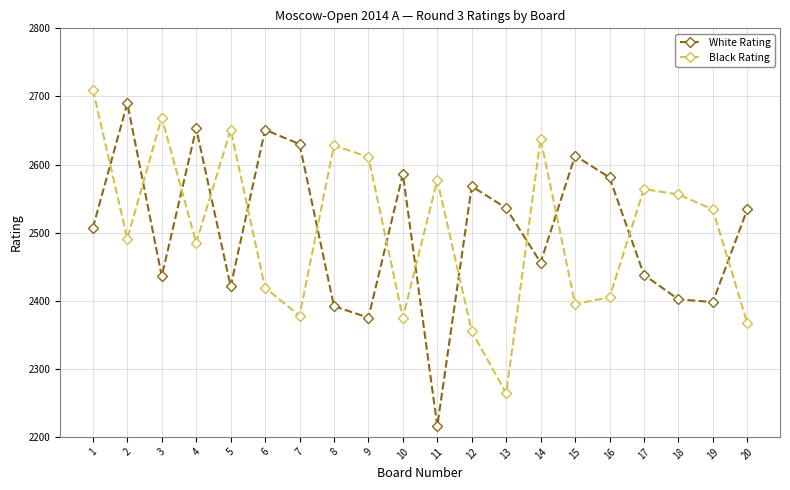

How many series are shown in this chart?

2